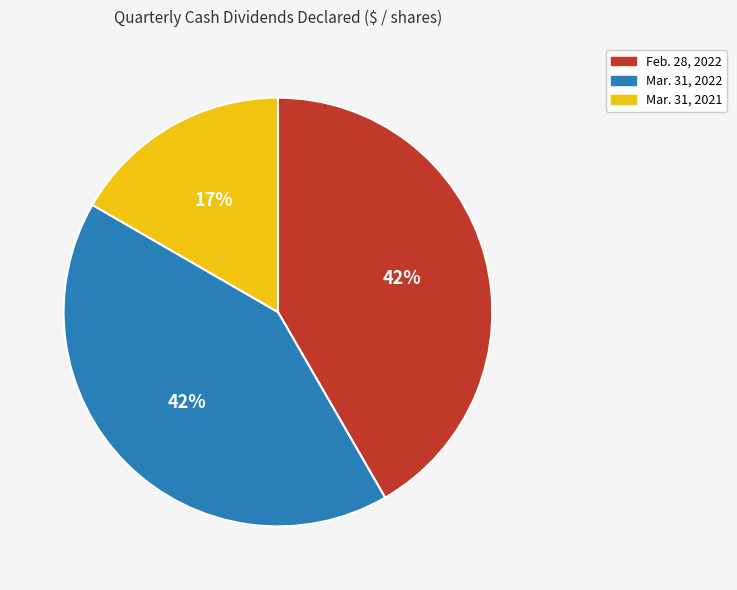

The Mar. 31, 2021 slice represents 17% of the pie. True or false?

True